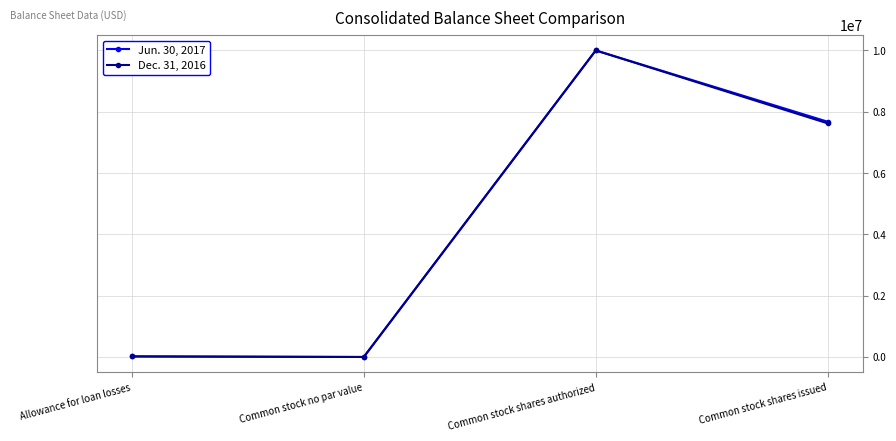

How many interior local peaks does the Dec. 31, 2016 series have?

1